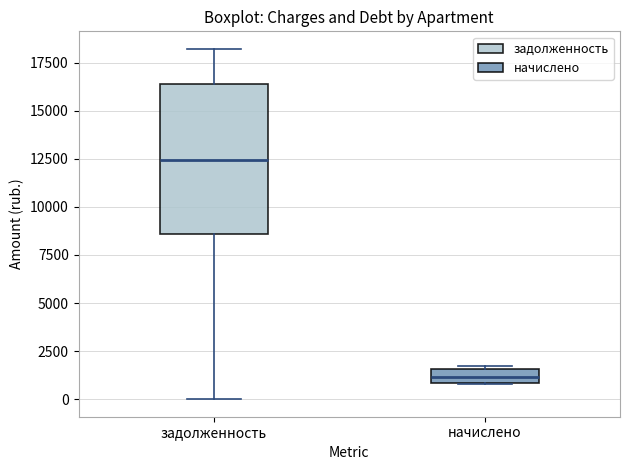

Which box is the tallest, from its lower edge to its upper edge?

задолженность